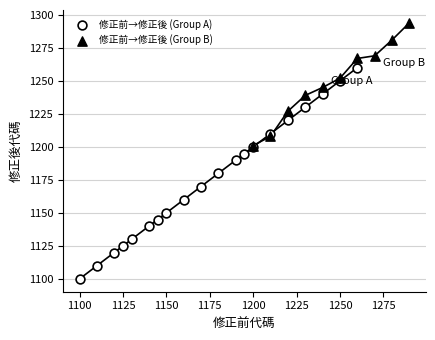

Which series reaches the minimum Y coordinate?

修正前→修正後 (Group A)